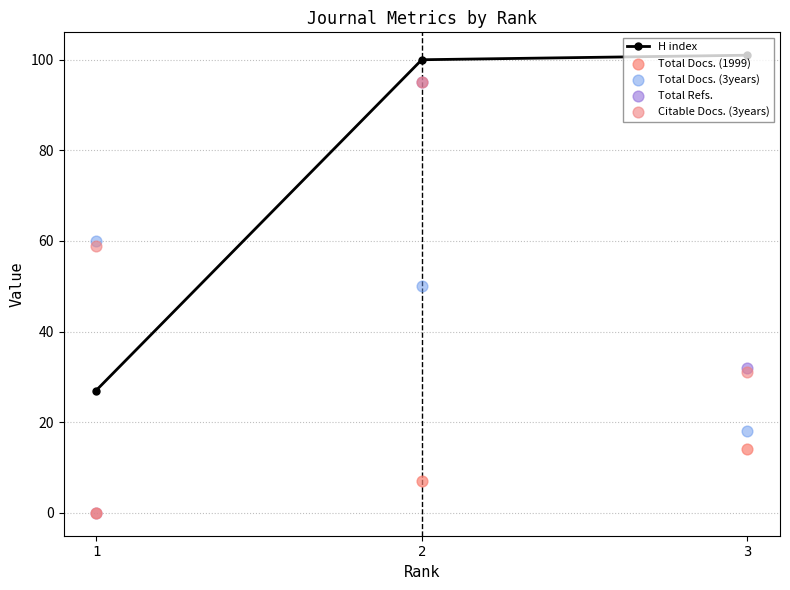

Which series has the largest total across all categories?

H index